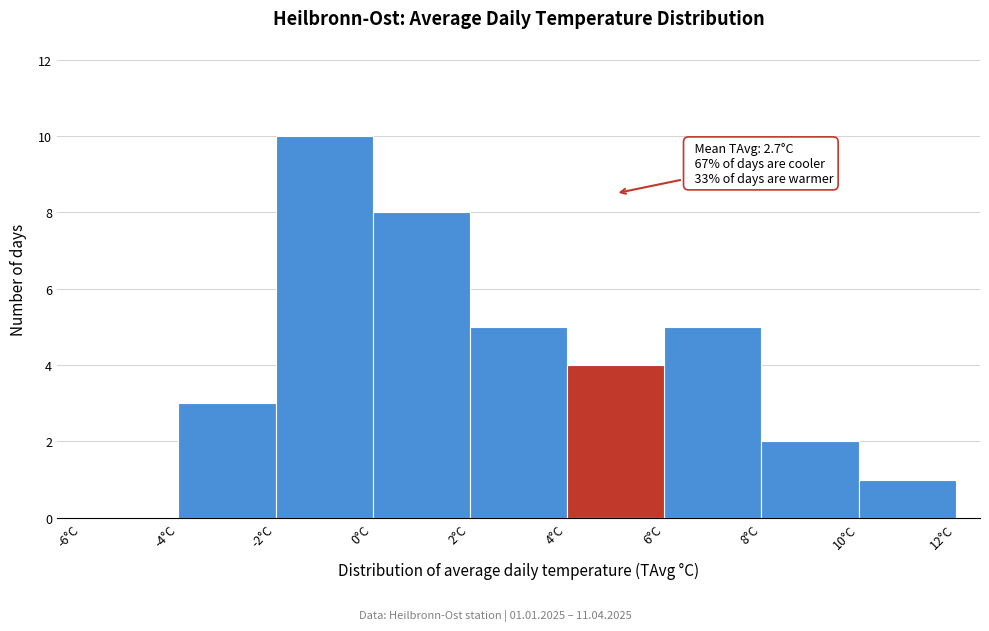

Which range on the x-axis has the tallest bar?

-2 to 0